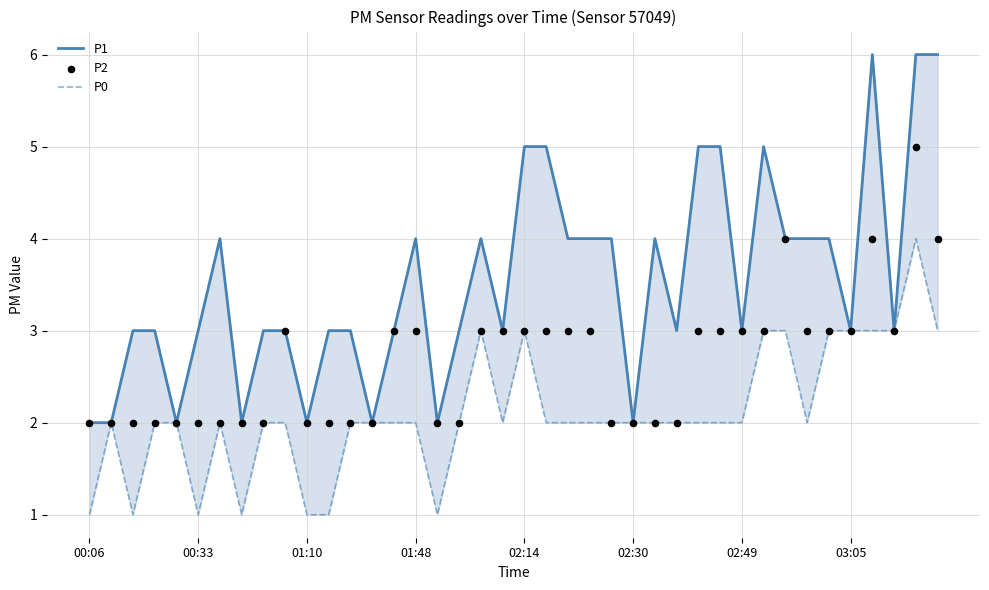

Which series has the largest Y range (max minus min)?

P1